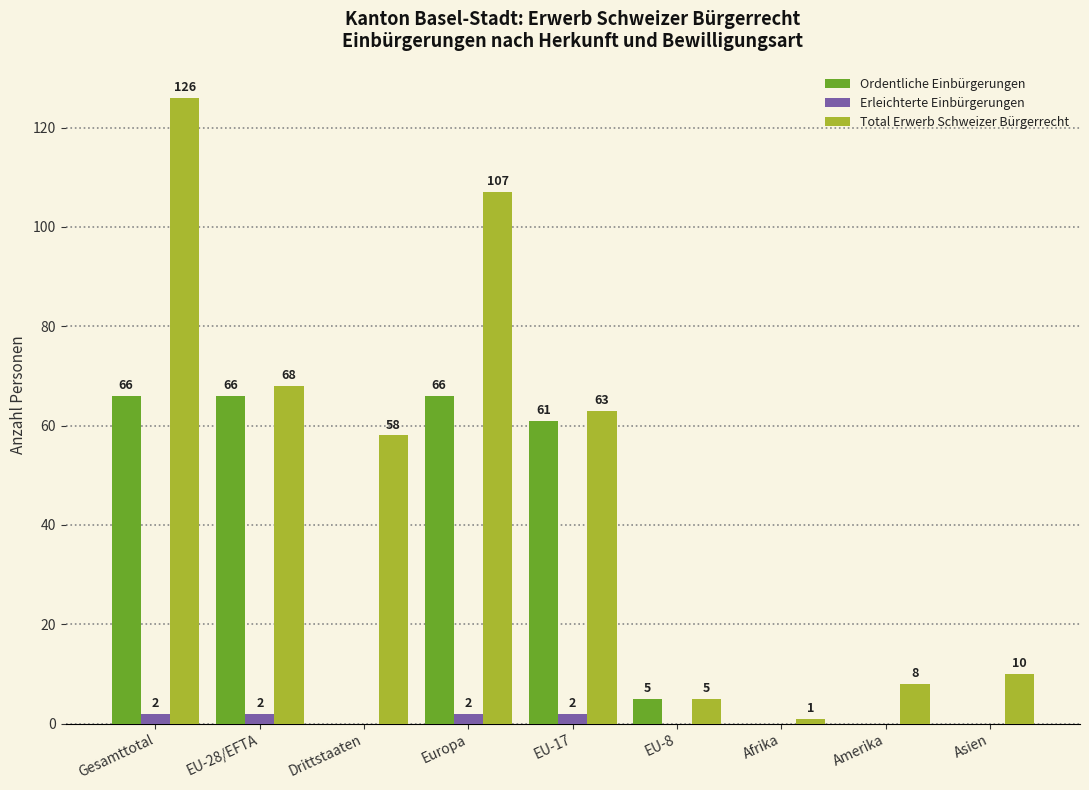

The Erleichterte Einbürgerungen series shows 0 at Afrika. True or false?

True